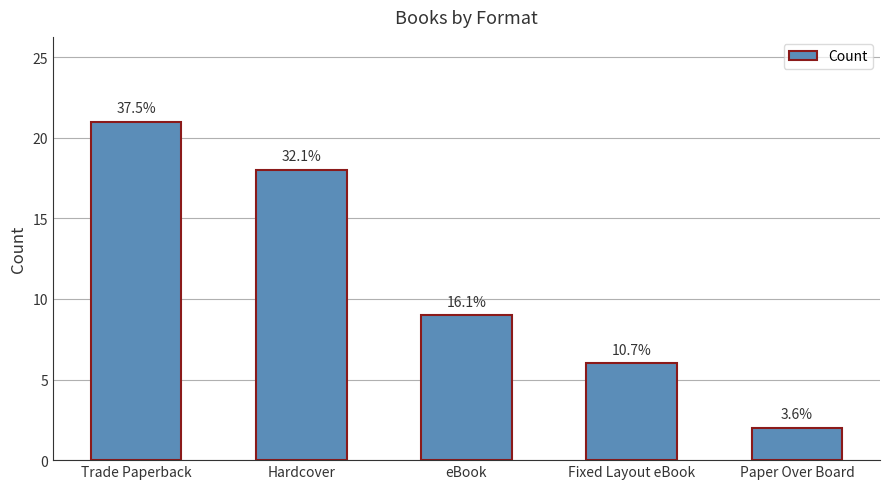

At which label is the value closest to 11?

eBook